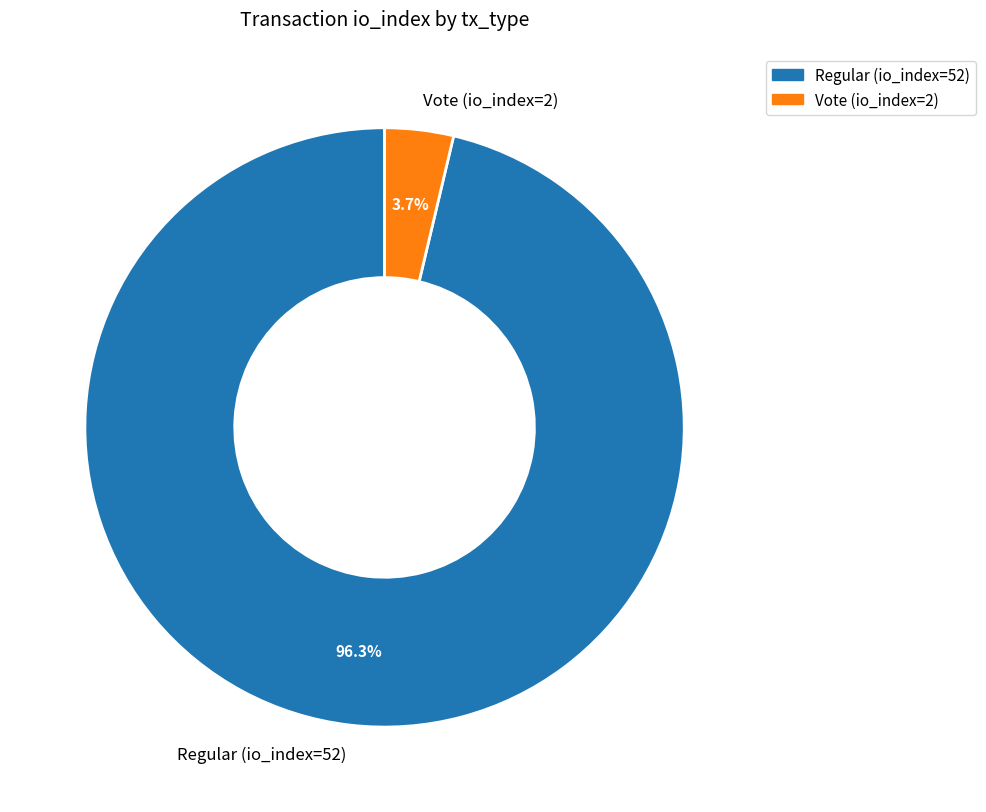

Combined, do Vote (io_index=2) and Regular (io_index=52) account for over 50%?

Yes